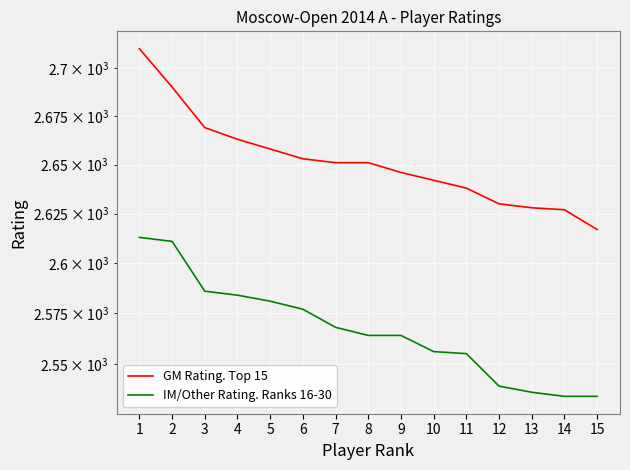

How many series are shown in this chart?

2